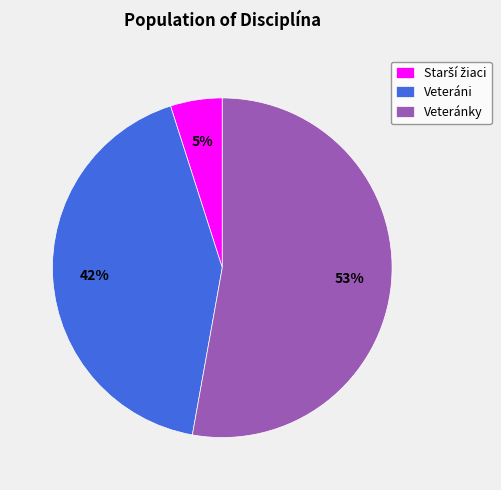

To the nearest percent, what portion does Veteráni represent?

42%